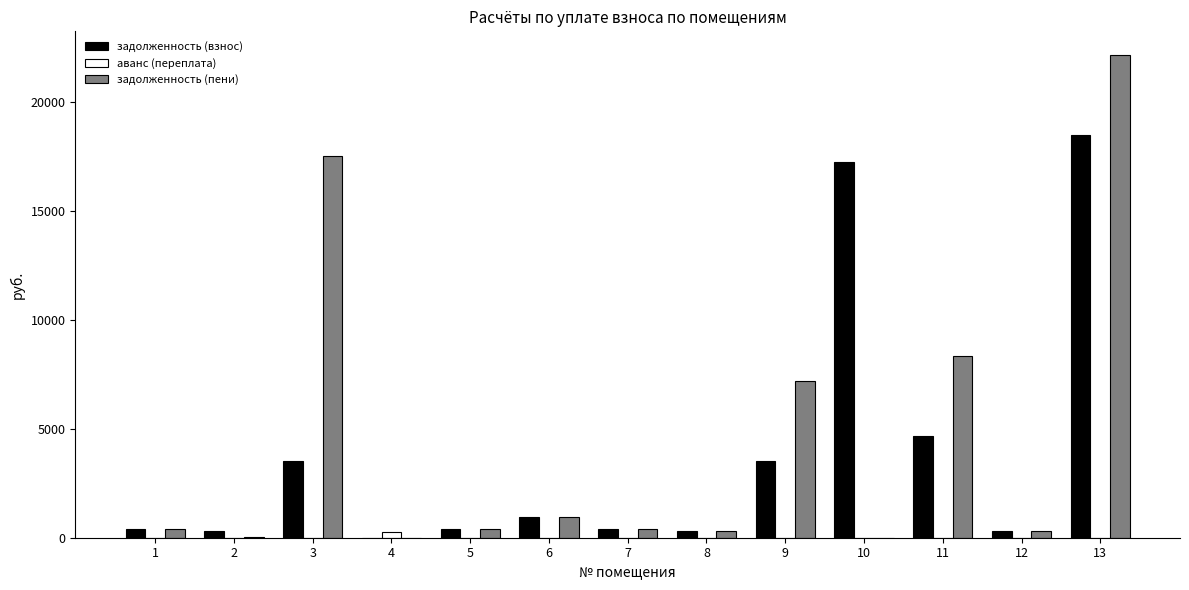

The value of задолженность (пени) at 11 is 8343.2. True or false?

True